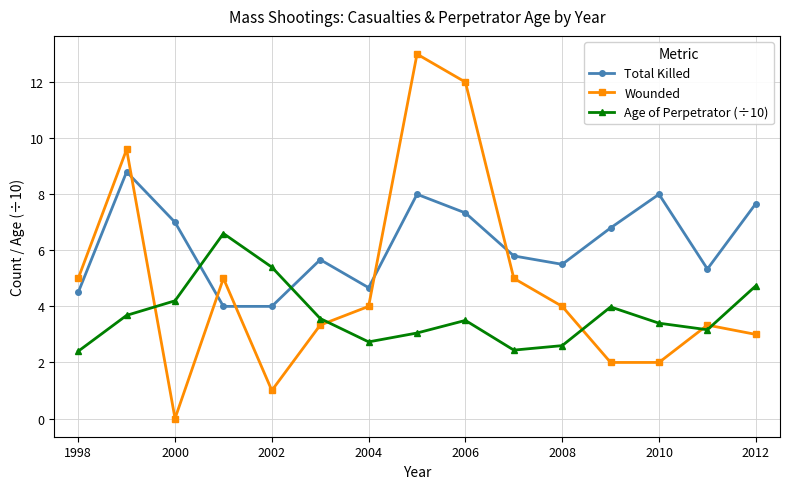

What is the value of the Age of Perpetrator (÷10) point at the 13th from the left?

3.4